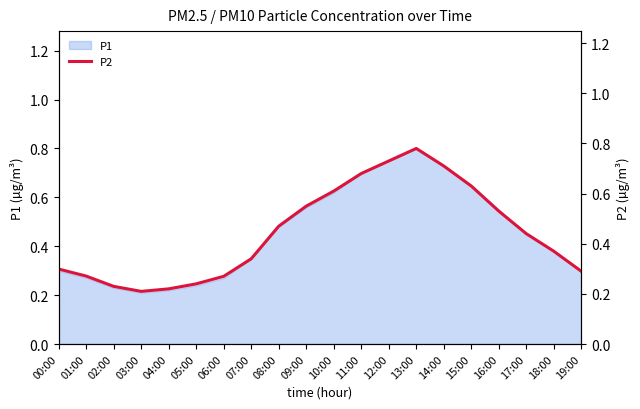

Rank the categories by value from highest to lowest.

13:00, 12:00, 14:00, 11:00, 15:00, 10:00, 09:00, 16:00, 08:00, 17:00, 18:00, 07:00, 00:00, 19:00, 01:00, 06:00, 05:00, 02:00, 04:00, 03:00